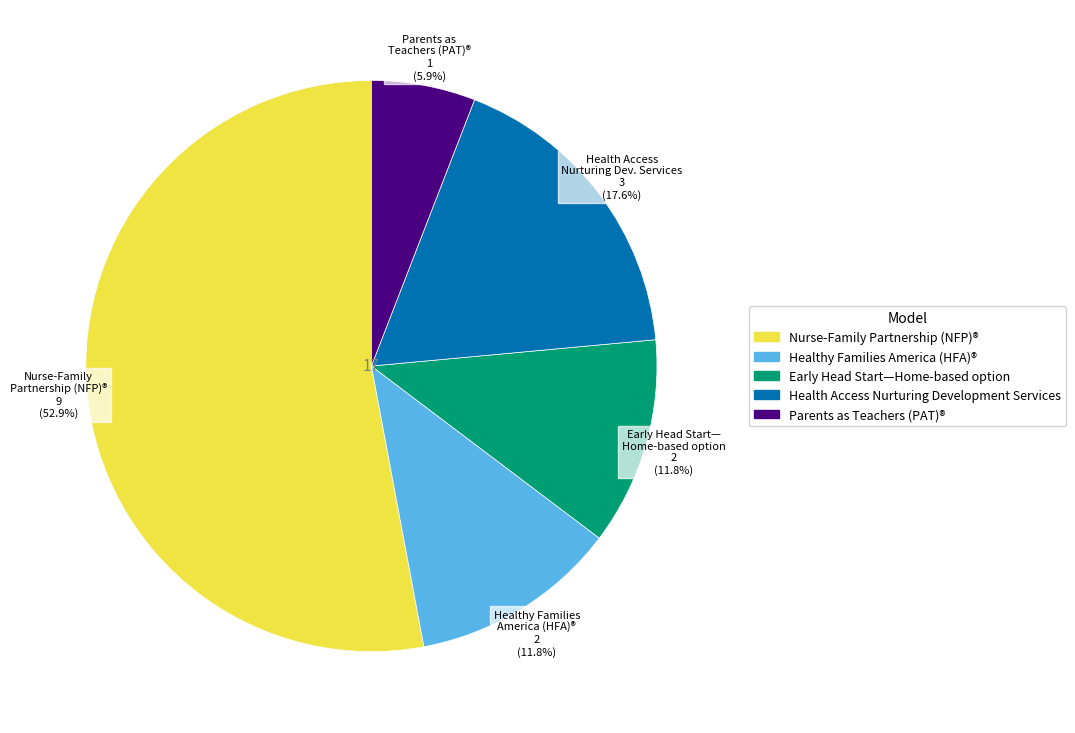

Is there a majority slice in this chart?

Yes